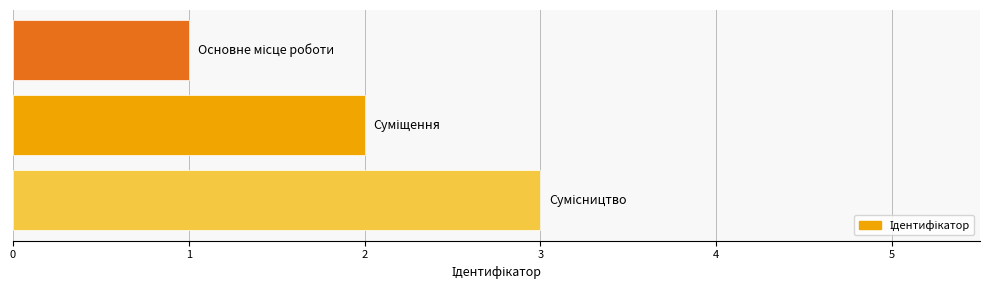

How many bars are there in total?

3